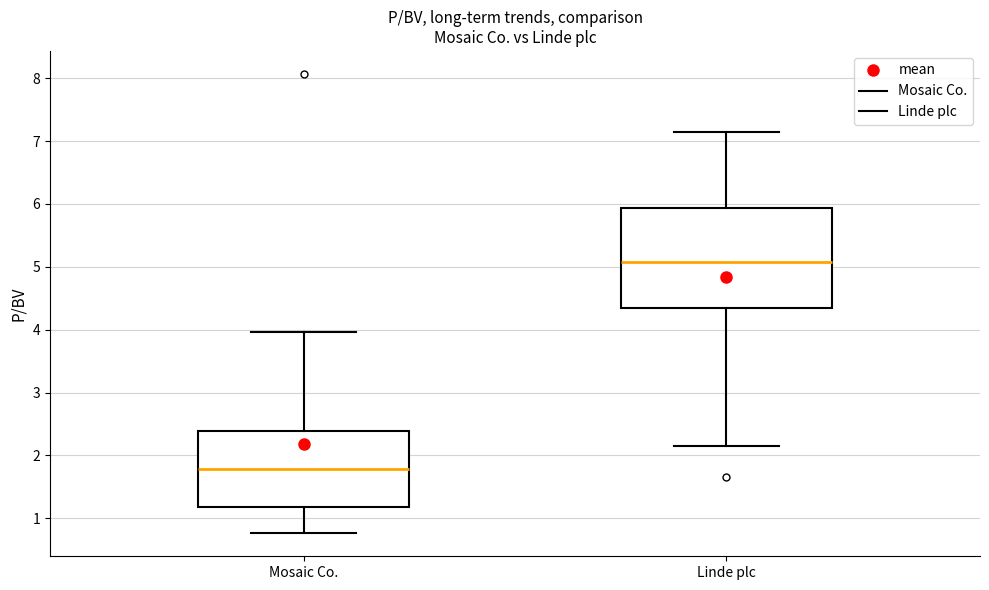

Reading left to right, transcribe this box plot: for each box, give where its median line is, the range the box spans, and where its two whiskers end, as read against the y-axis. The values are not printed on the chart, so give them approximately, as read against the axis.

Mosaic Co.: median 1.8, box 1.2 to 2.4, whiskers 0.8 to 4.0
Linde plc: median 5.1, box 4.3 to 5.9, whiskers 2.2 to 7.2